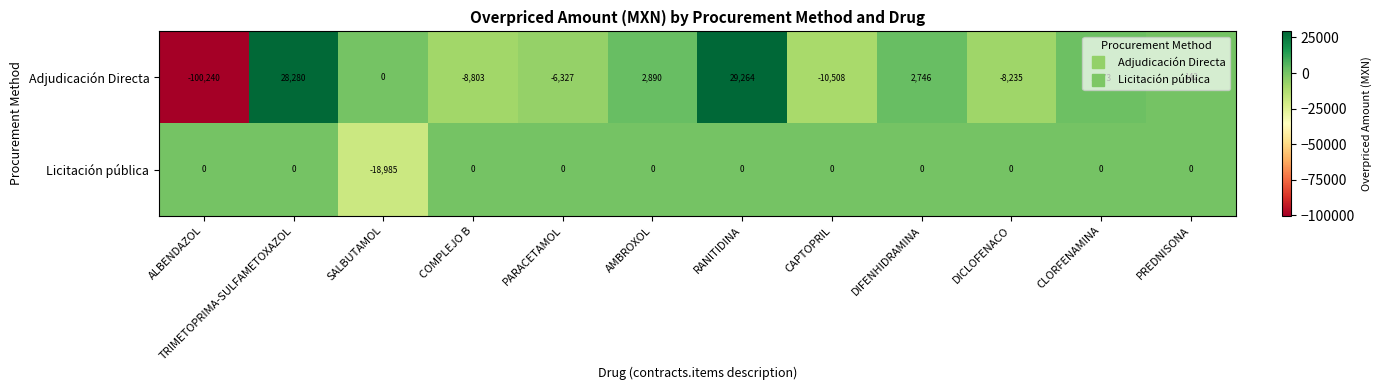

Which series has the widest spread of values?

Adjudicación Directa